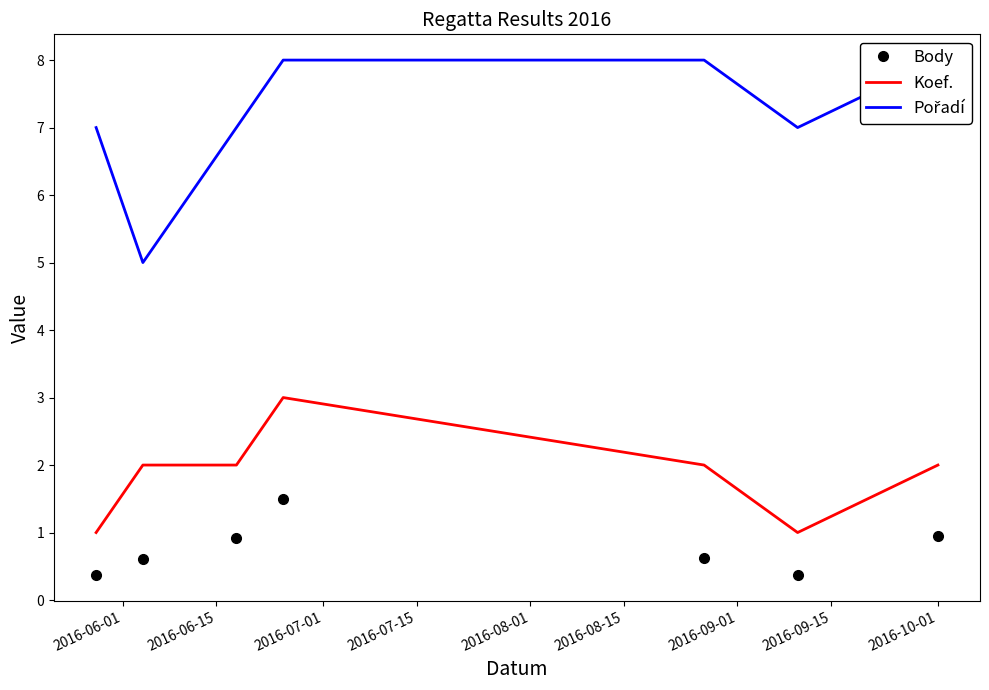

What is the difference between the maximum and minimum values in the Pořadí series?

3.0